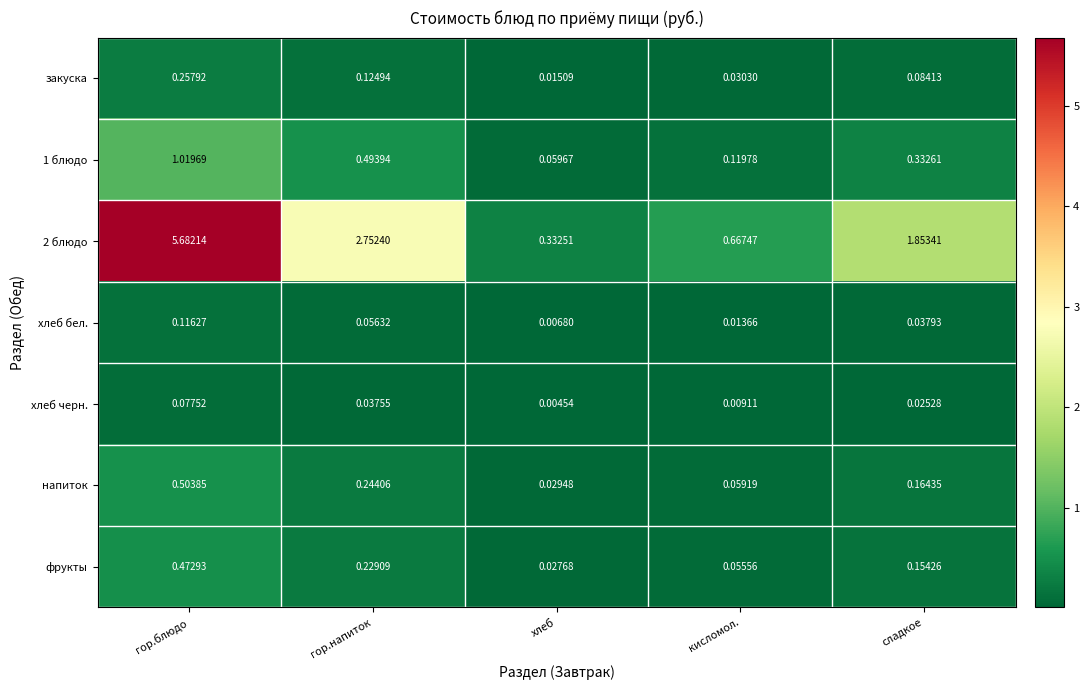

At which label is хлеб черн. closest to 0?

хлеб